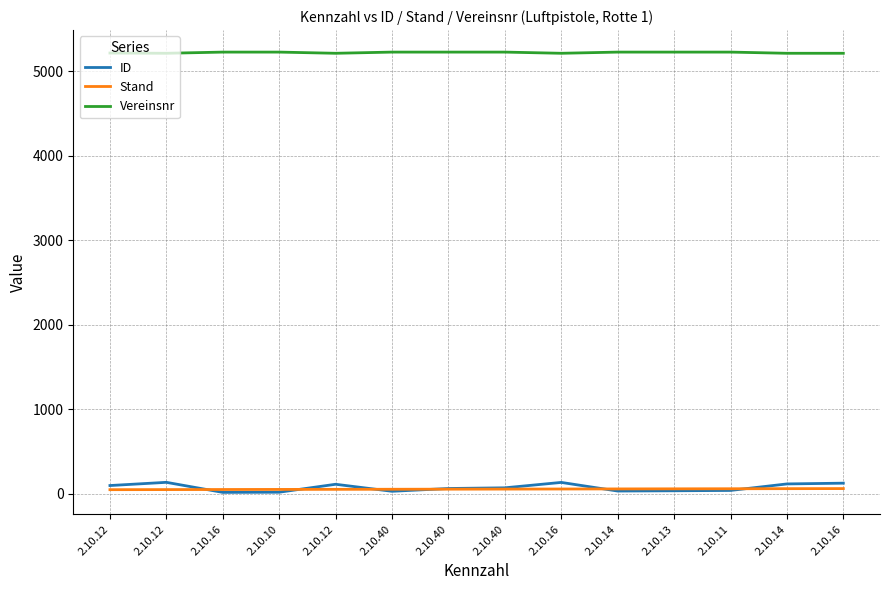

At which label does ID reach its minimum?

2.10.16